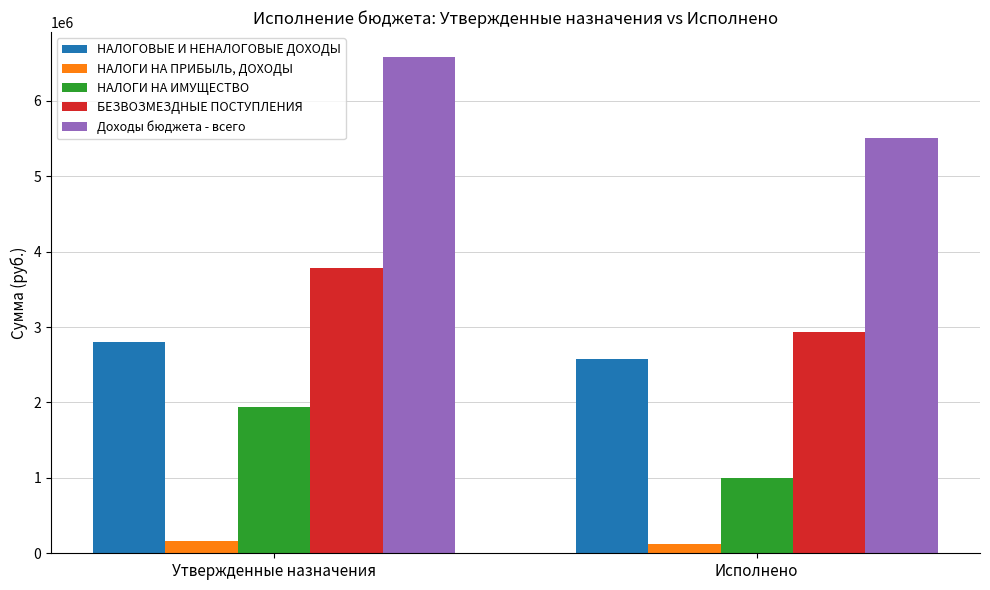

What is the label of the 1st bar from the right?

Исполнено